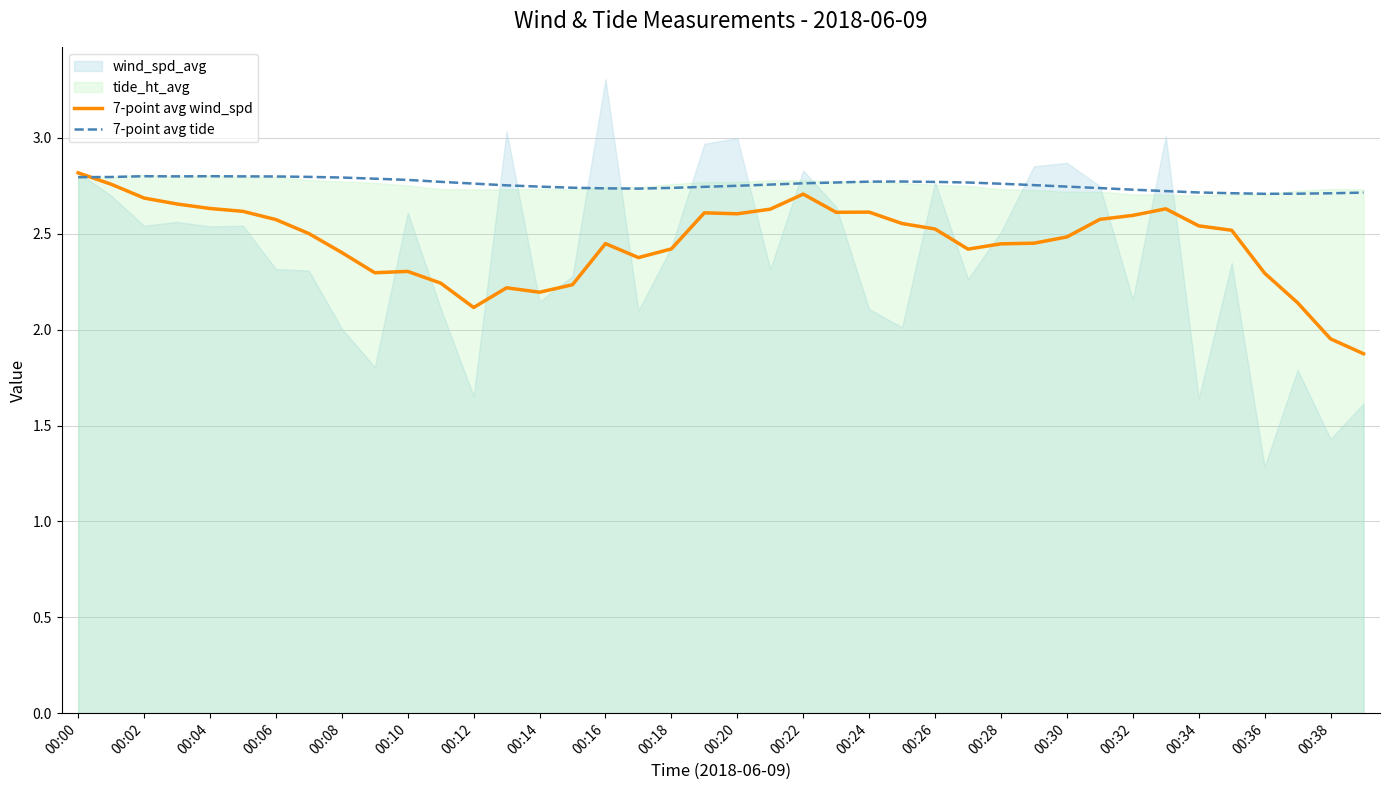

Where does the 7-point avg wind_spd series first go above 2?

00:00